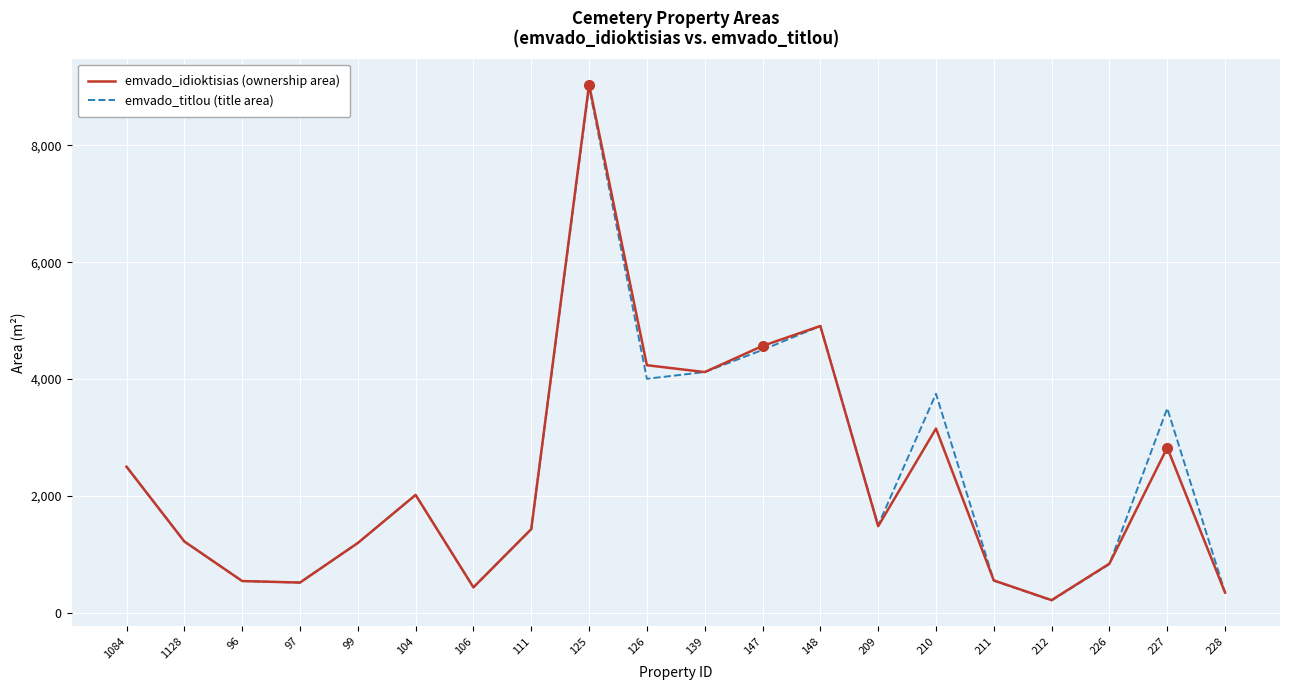

Is it true that emvado_titlou (title area) equals 212.5 at 212?

True